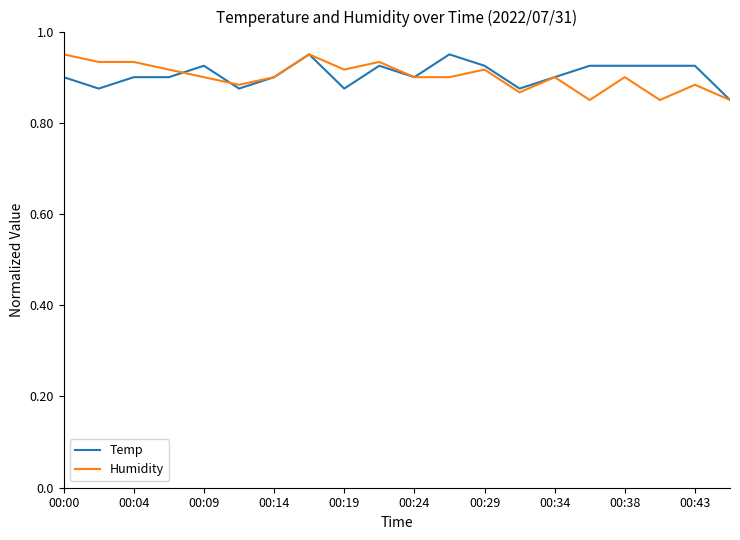

What are all the series names shown in the legend?

Temp, Humidity